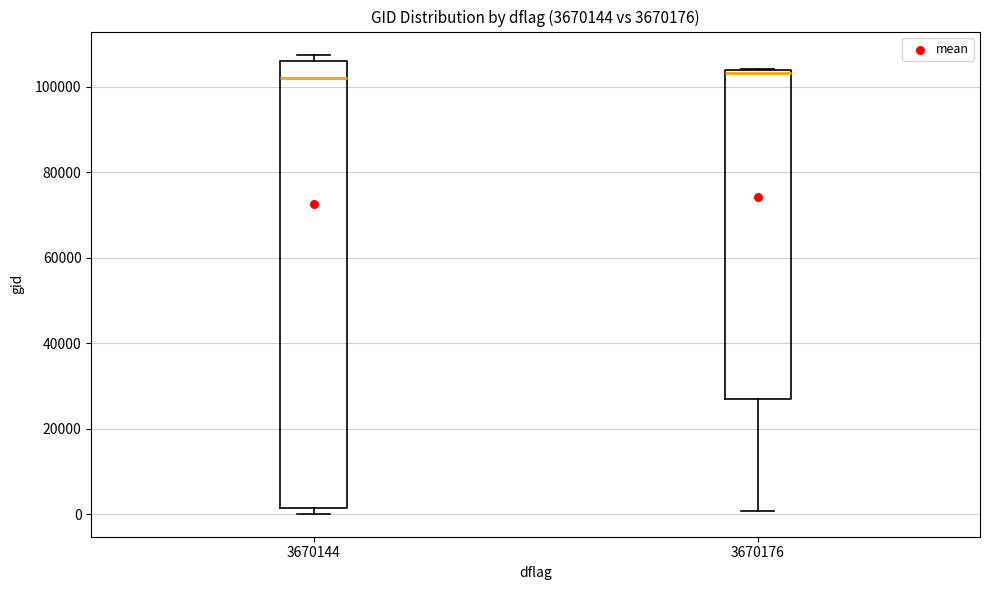

Where is the upper edge of the box at x = 3670176 on the y-axis? The values are not printed on the chart, so give them approximately, as read against the axis.

104000